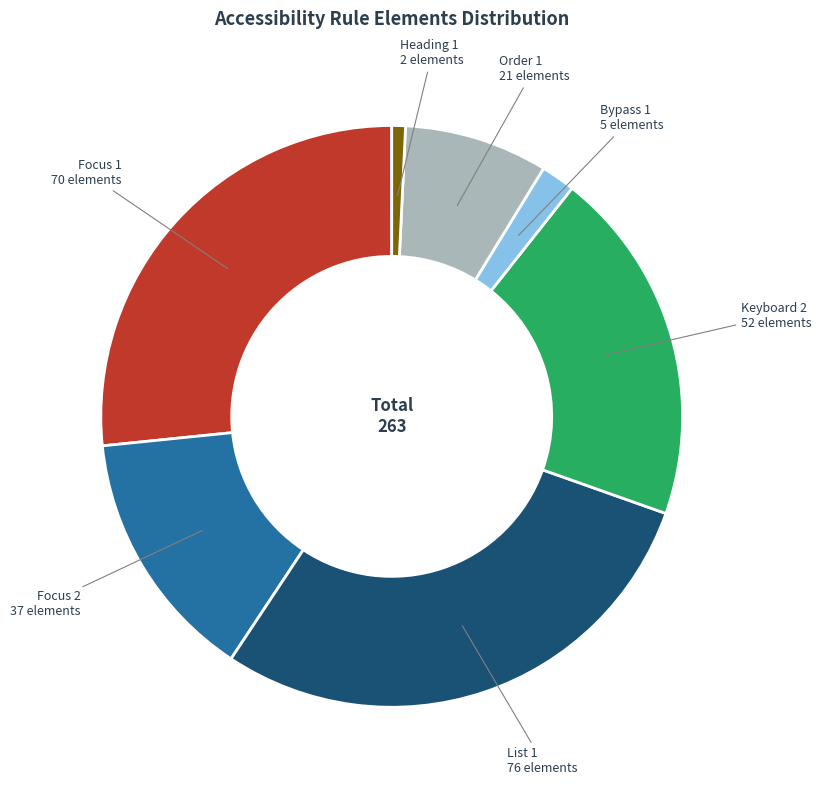

Is there any slice that represents more than half of the pie?

No